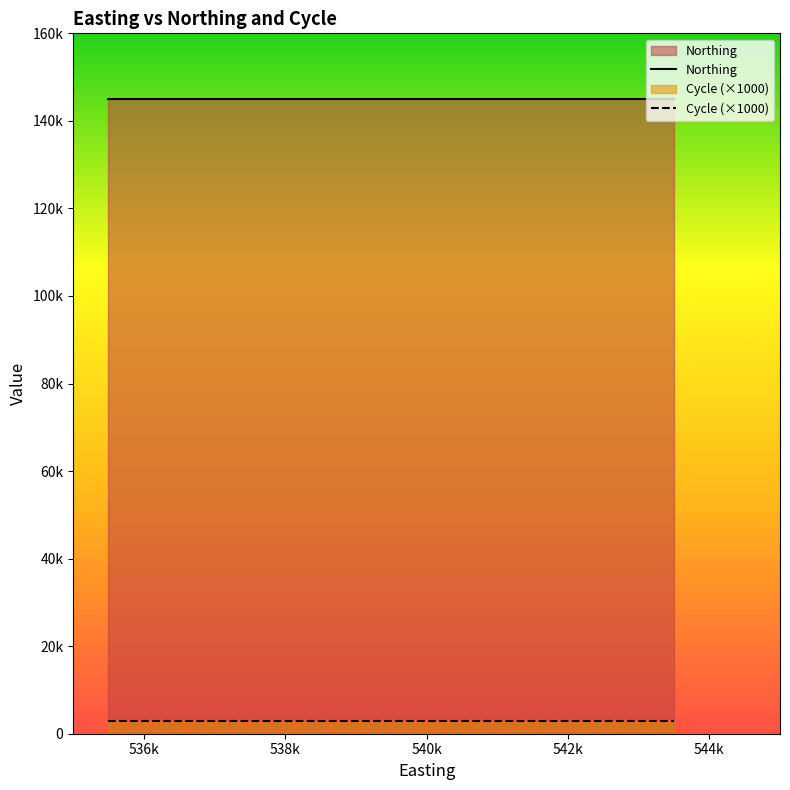

Is the value of Northing at 18 greater than the value of Cycle (×1000) at 15?

Yes